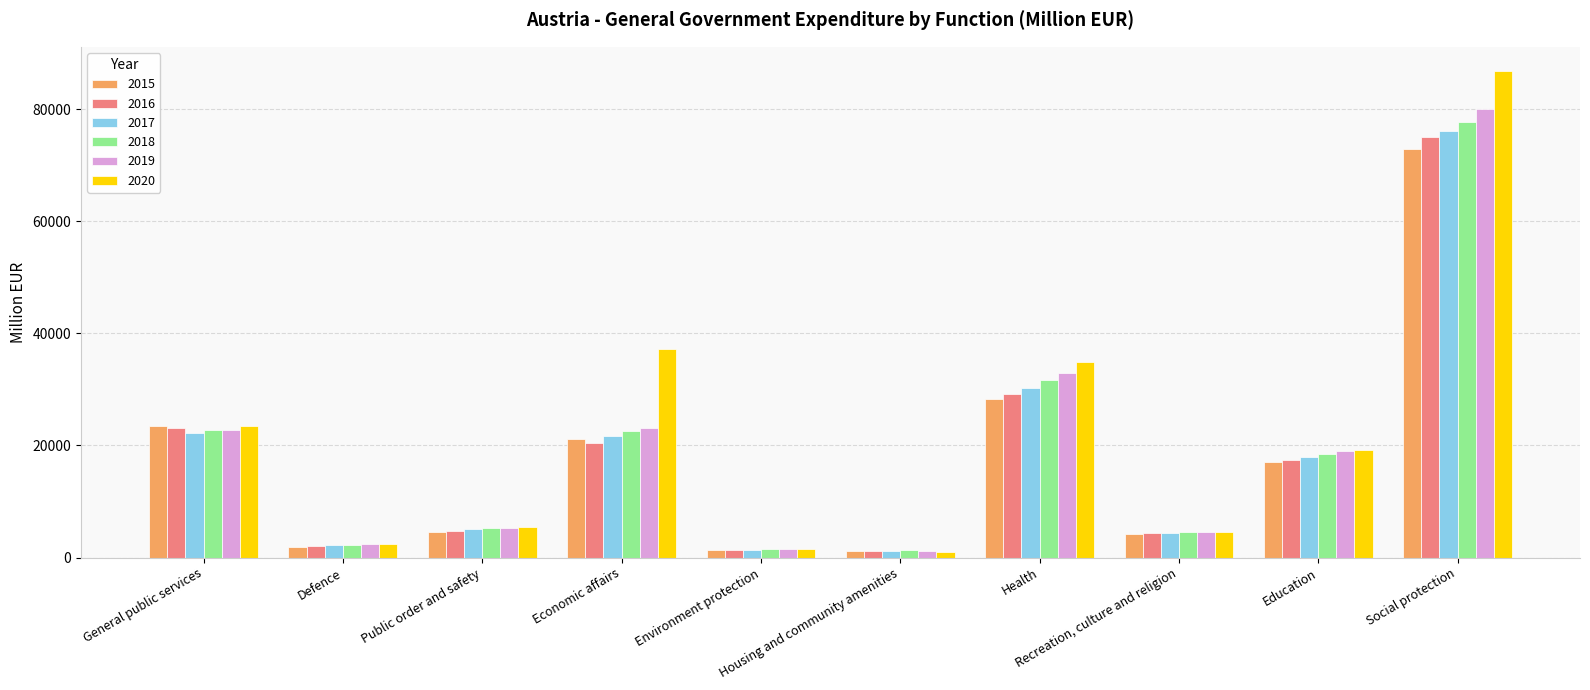

Which series has the largest range (max minus min)?

2020